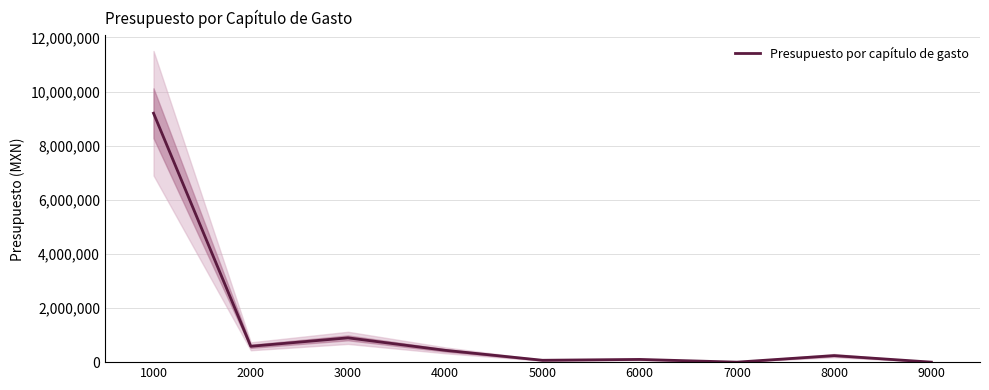

Which category has the lowest value across all series?

7000